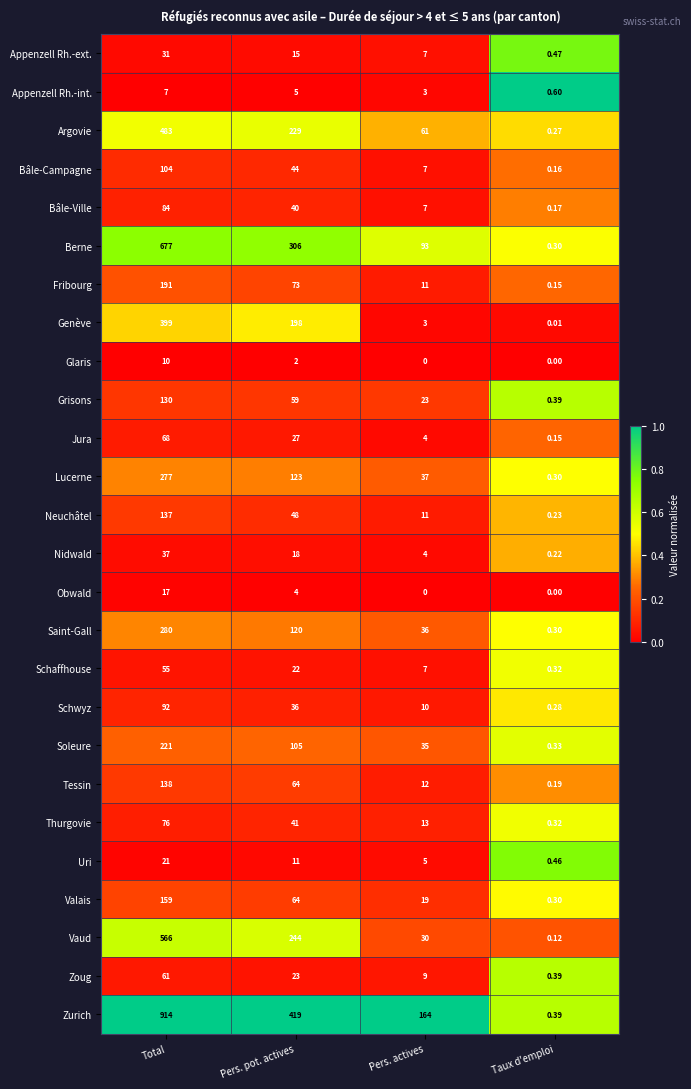

Which series has the largest range (max minus min)?

Zurich